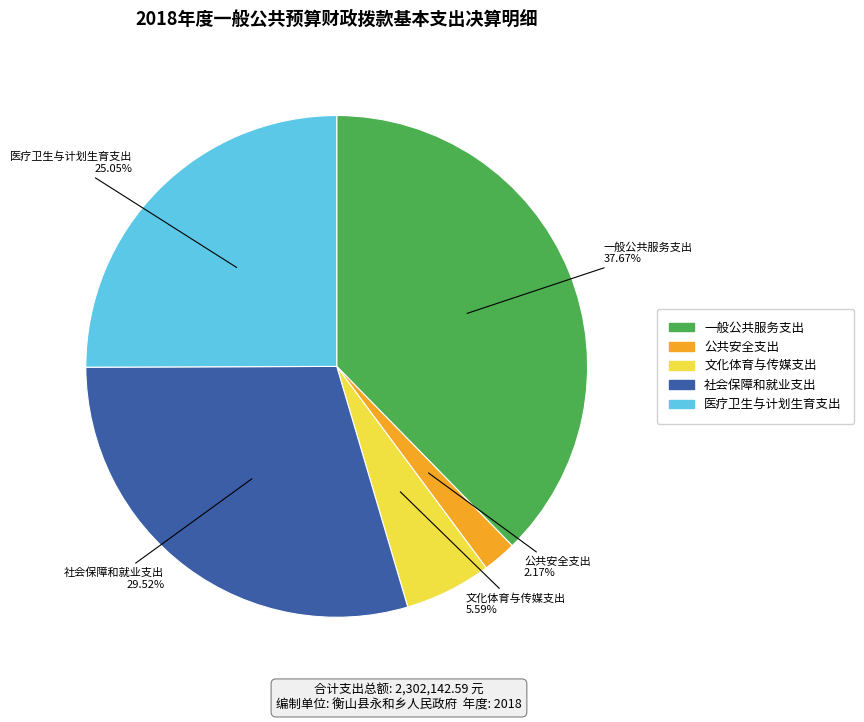

Rank the categories by value from lowest to highest.

公共安全支出, 文化体育与传媒支出, 医疗卫生与计划生育支出, 社会保障和就业支出, 一般公共服务支出